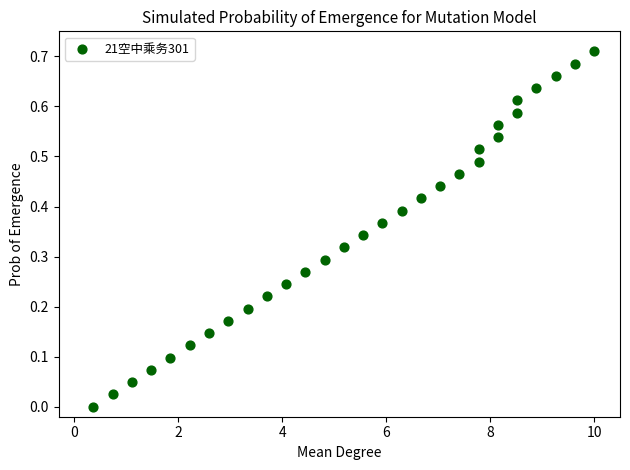

What is the range of X values (max minus min)?

9.6